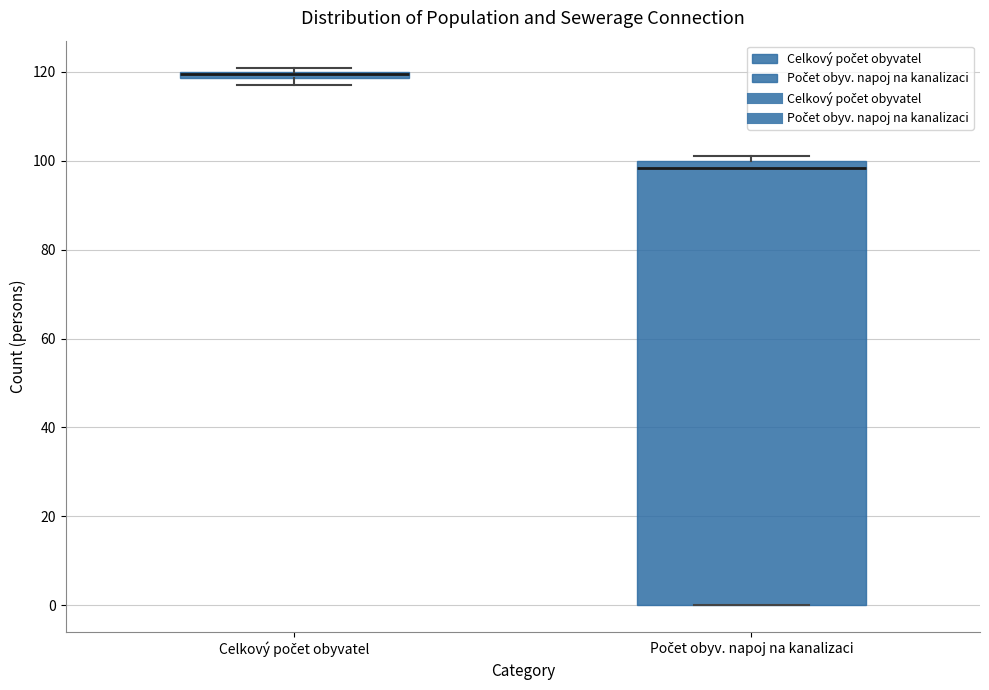

Which box is the tallest, from its lower edge to its upper edge?

Počet obyv. napoj na kanalizaci